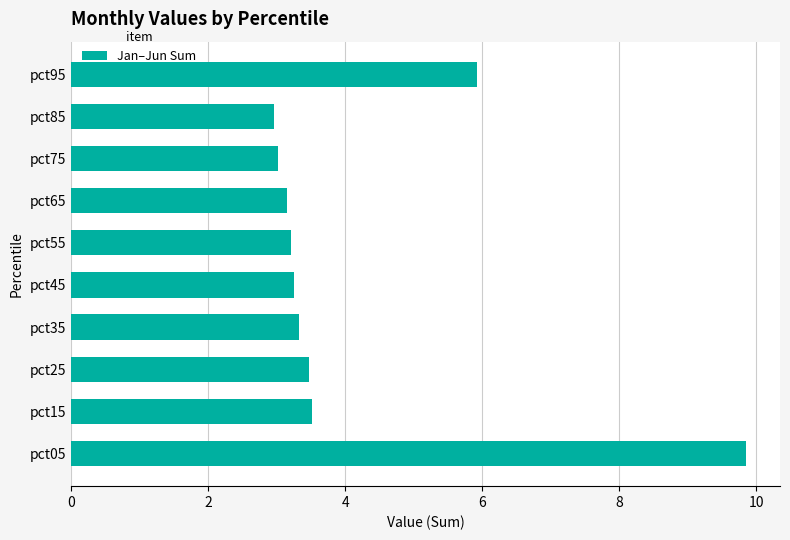

How many data points does each series have?

10